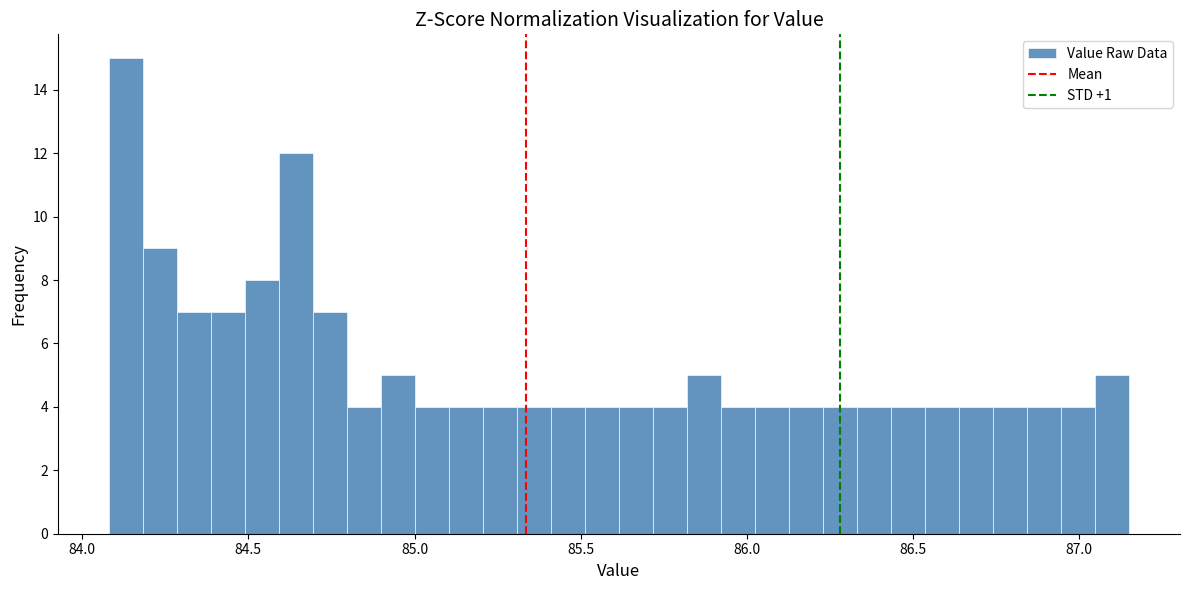

Around what value on the x-axis is the tallest bar? Give the approximate position of its centre, as read against the axis.

84.15